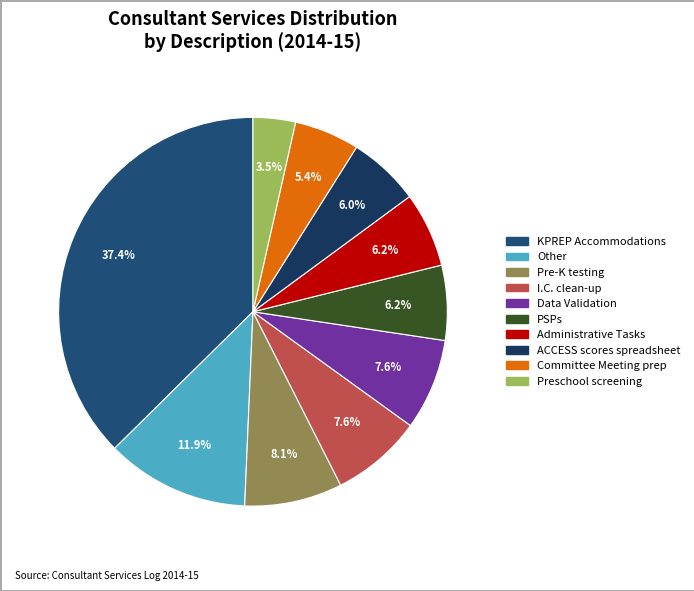

How many slices are in this pie chart?

10